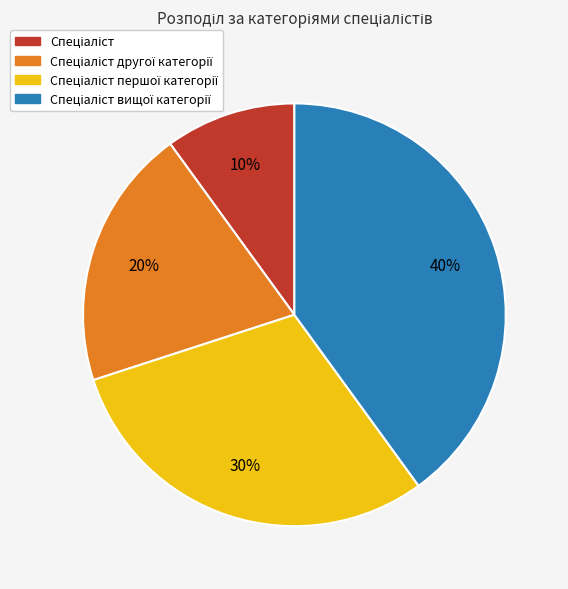

To the nearest percent, what is the difference between the largest and smallest slice percentages?

30%